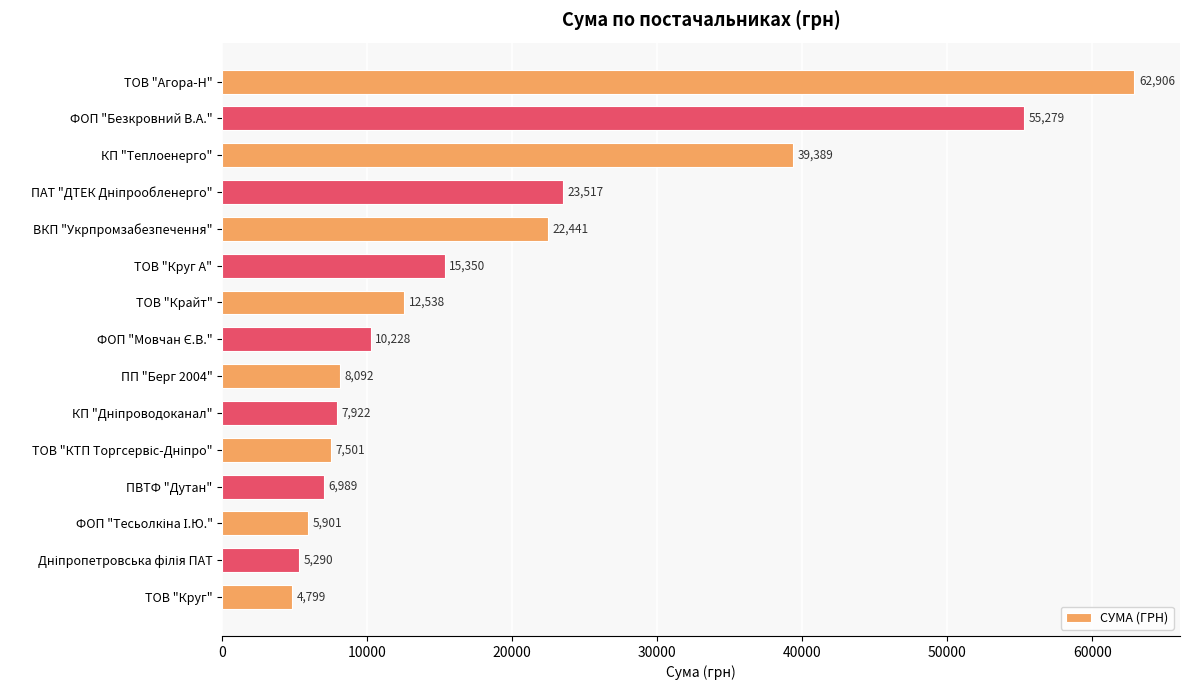

What position from the bottom is ПВТФ "Дутан"?

4